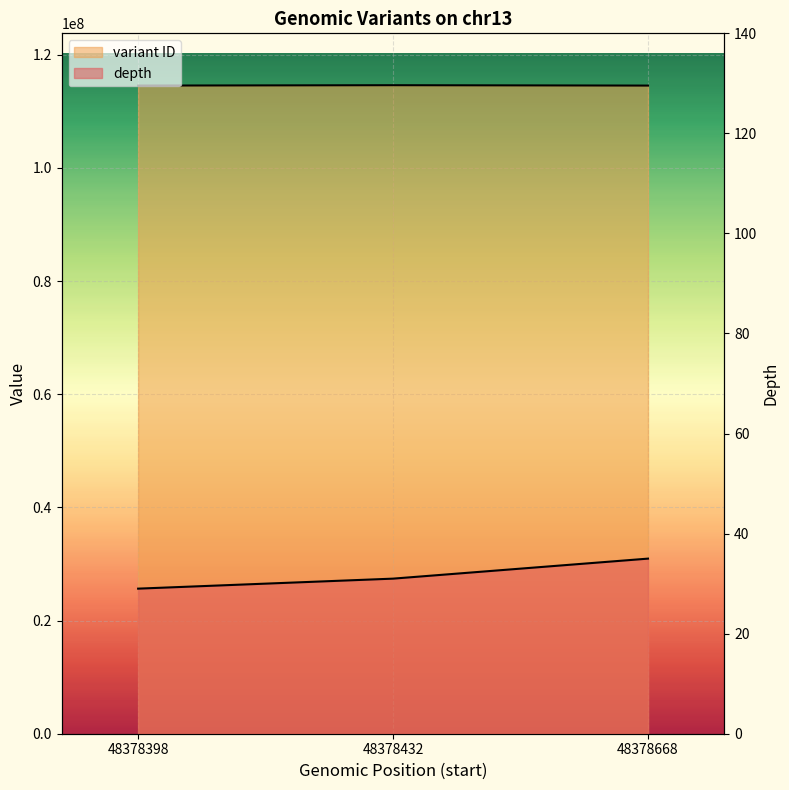

Is the value of depth at 48378398 greater than the value of variant ID at 48378668?

No